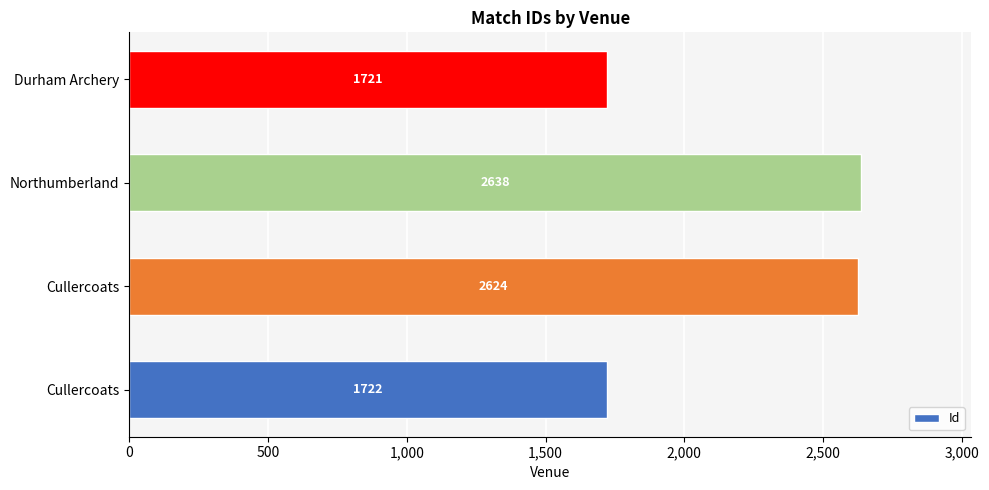

How many series are shown in this chart?

1